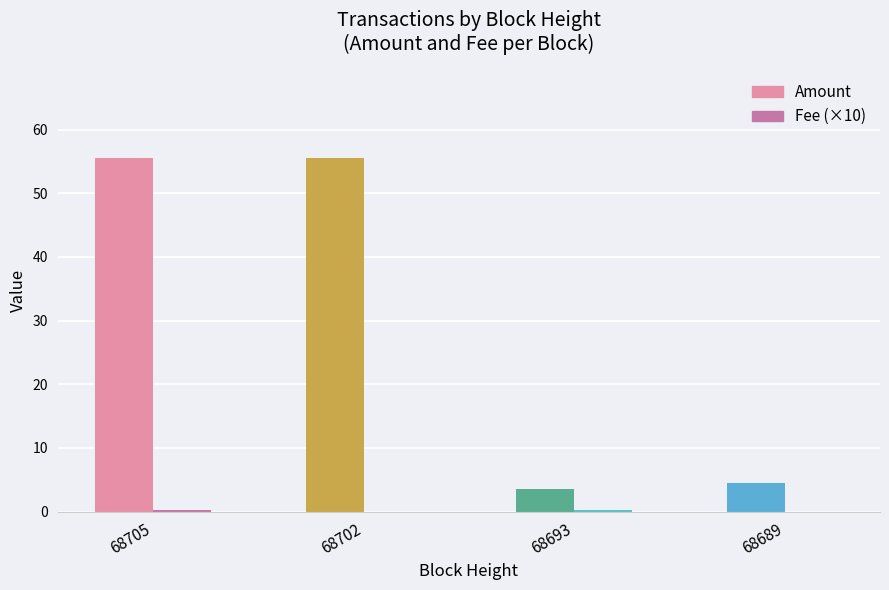

Where does the Amount series first go above 55?

68705